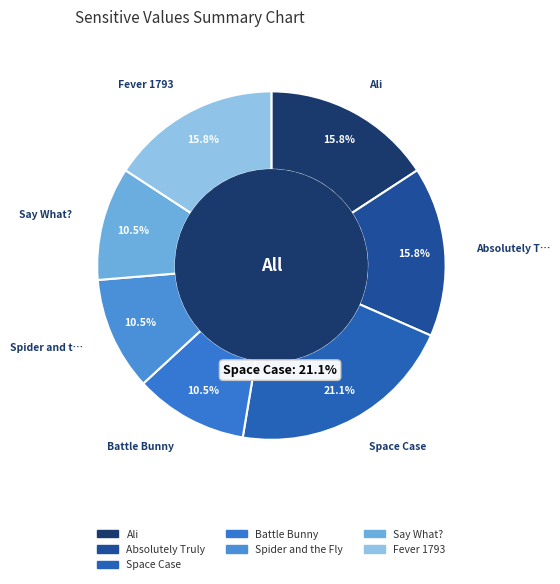

What percentage is the Say What? slice, to the nearest percent?

11%